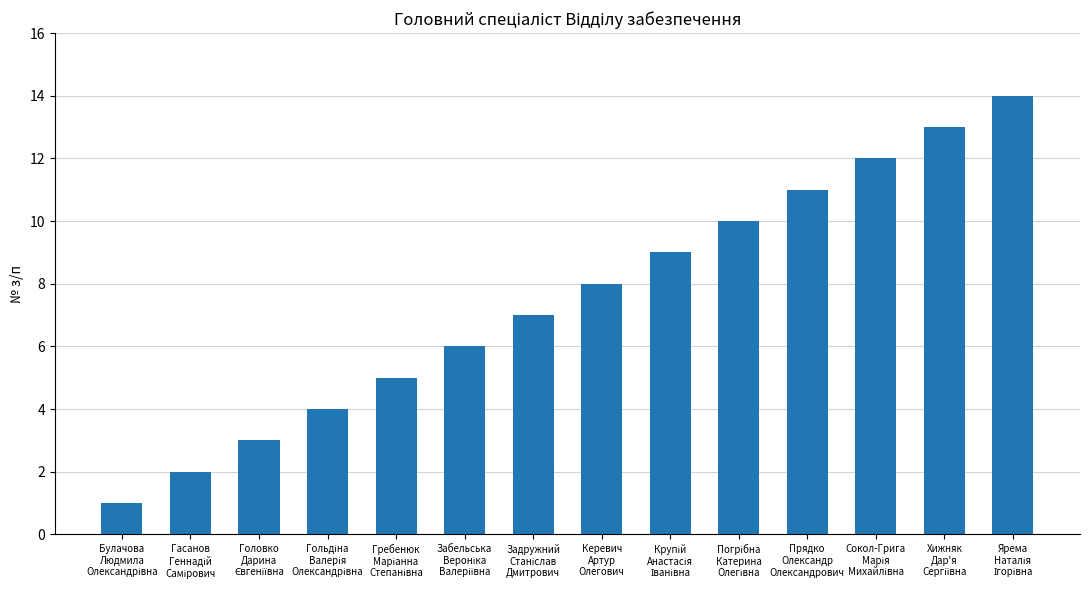

Count the number of categories in the chart.

14